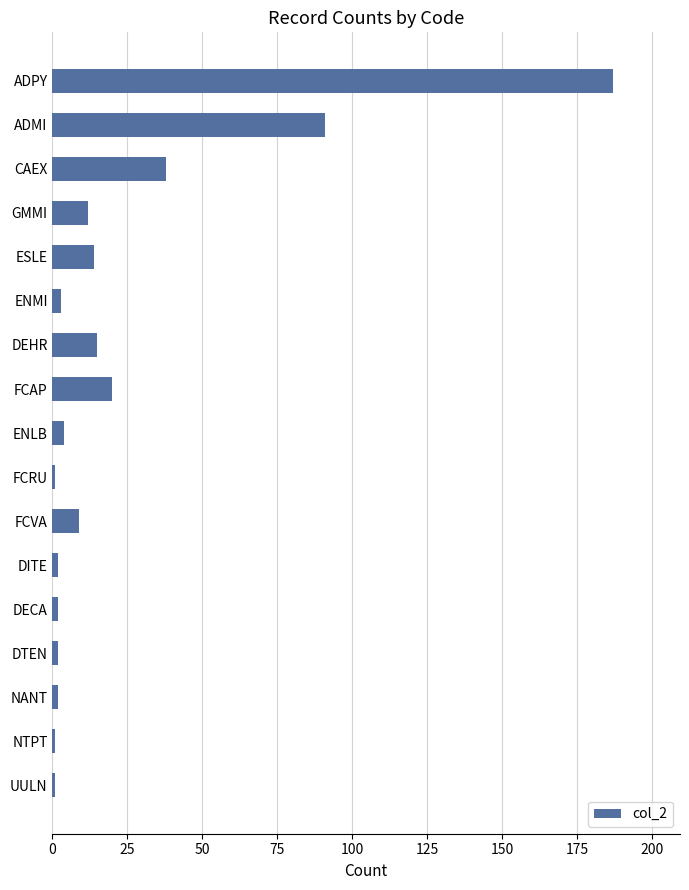

True or false: the data shows 16 at CAEX.

False